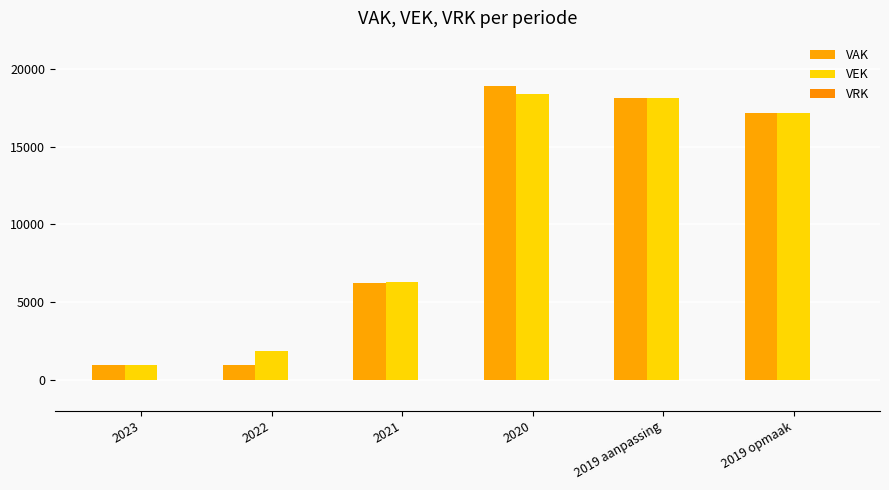

Which series has the largest total across all categories?

VEK